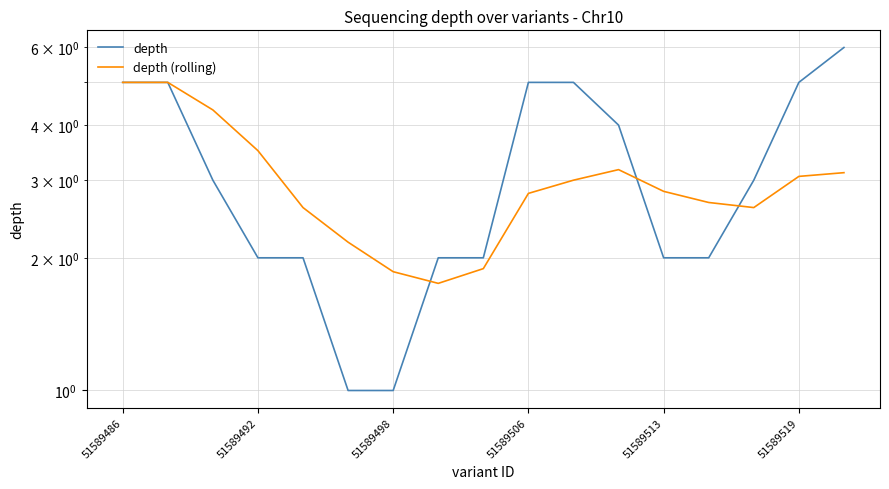

The value of depth (rolling) at 51589519 is 4.6. True or false?

False